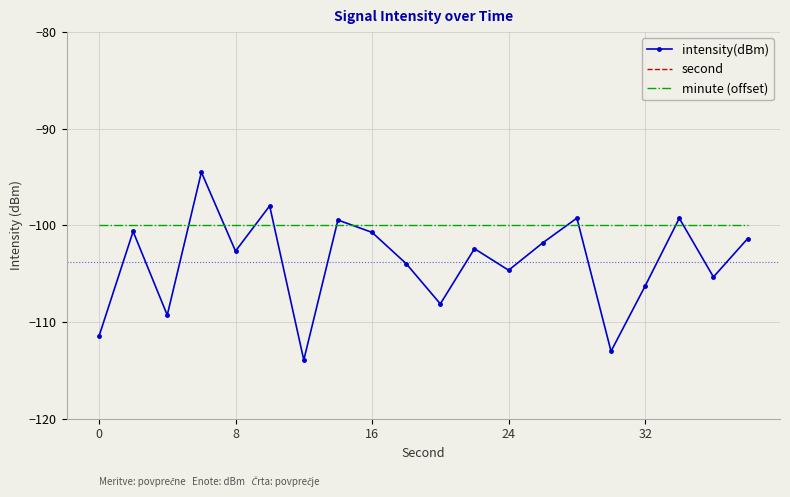

What is the value of the minute (offset) point at the 2nd from the left?

-100.0